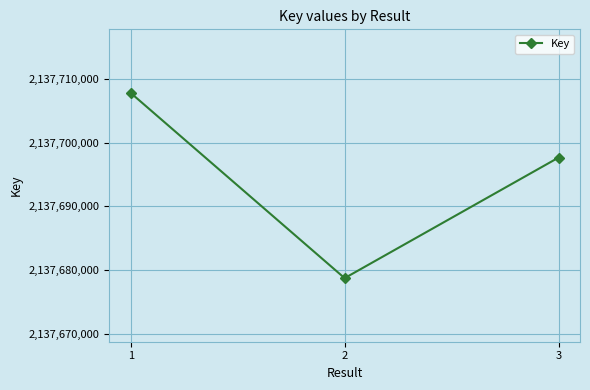

Approximately how many times larger is the value at 1 compared to 2?

1.0